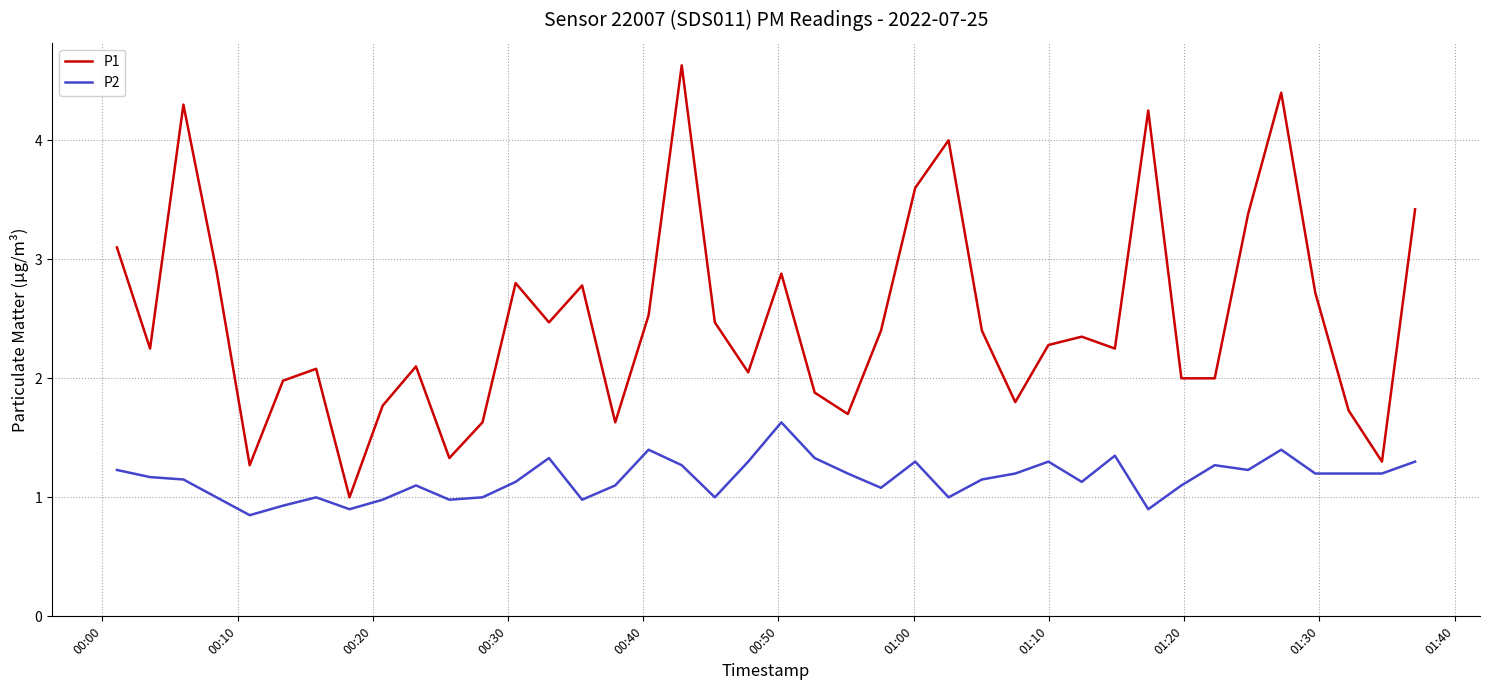

What is the lowest value of the P1 series?

1.0